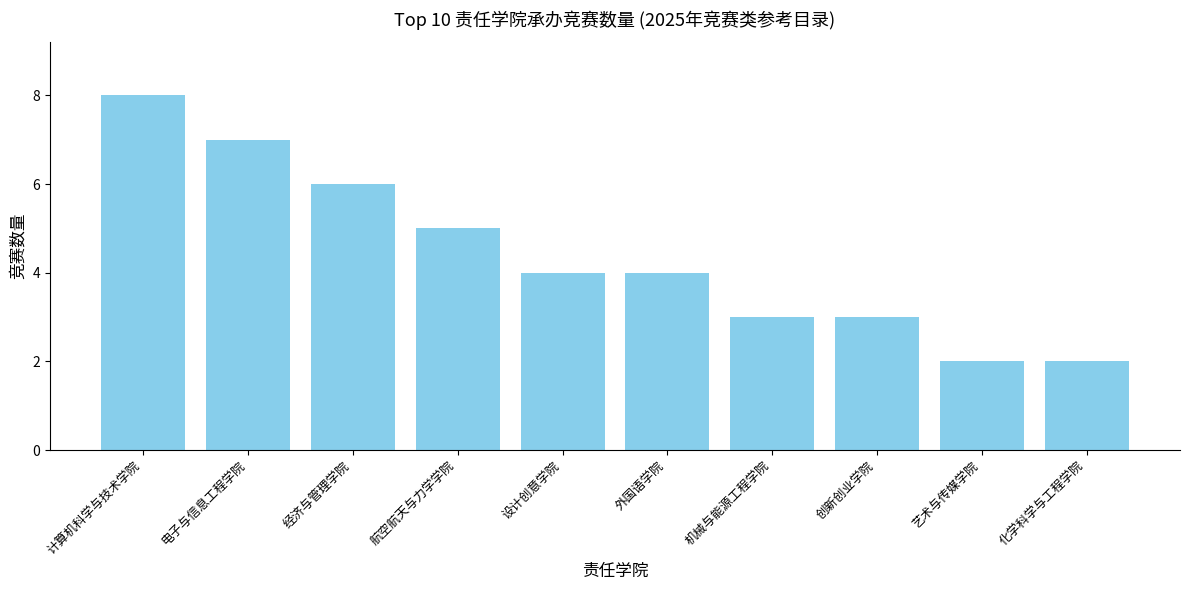

Reading left to right, transcribe all the data shown in this chart.

8	7	6	5	4	4	3	3	2	2